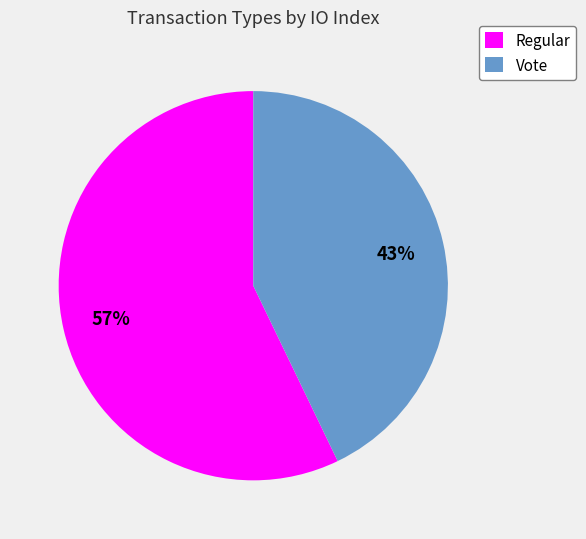

What is the majority slice?

Regular